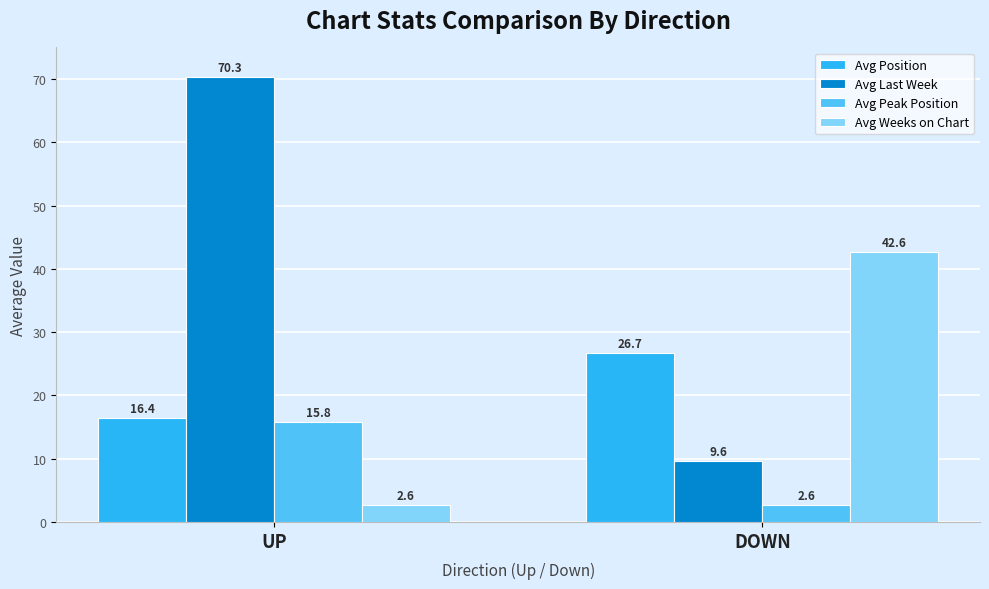

How many data points in Avg Position are above 26?

1